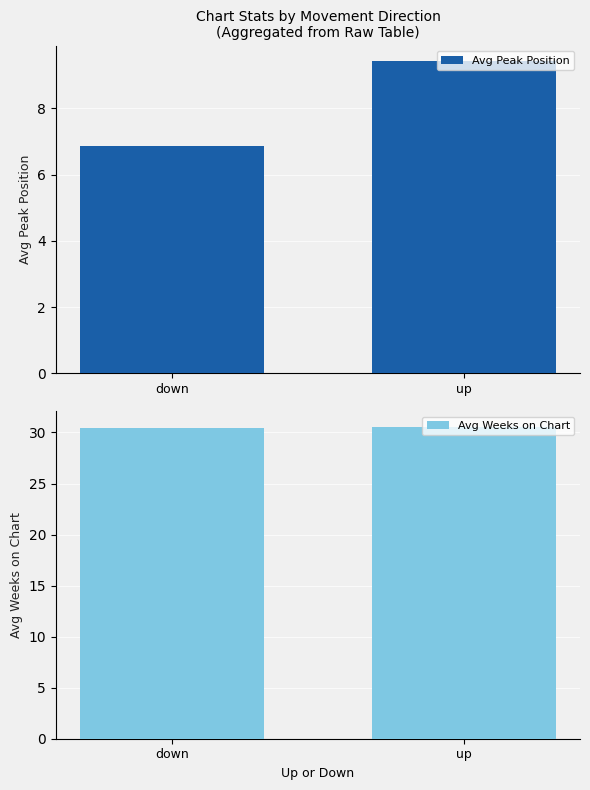

At how many categories does at least one series exceed 12?

2